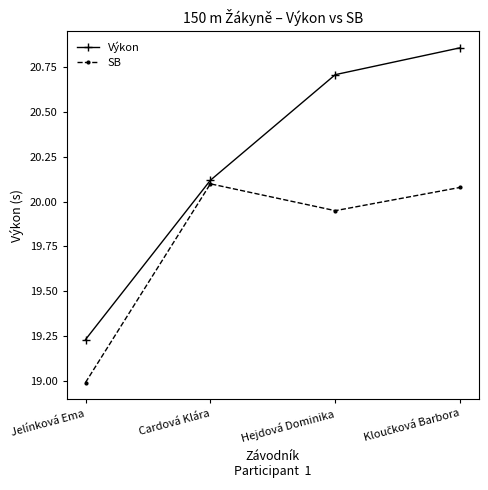

What is the average value of the SB series?

19.8